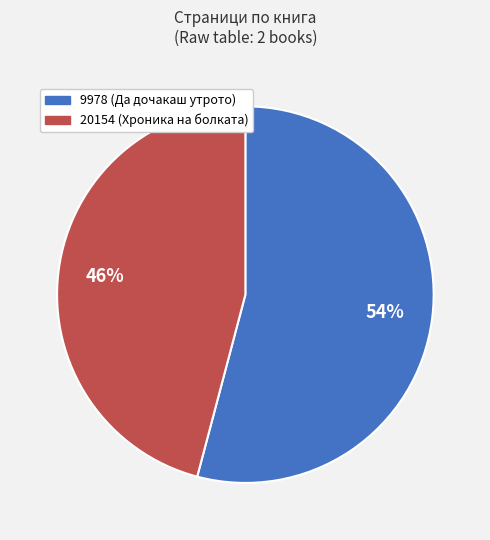

Is the sum of 9978 and 20154 greater than half?

Yes